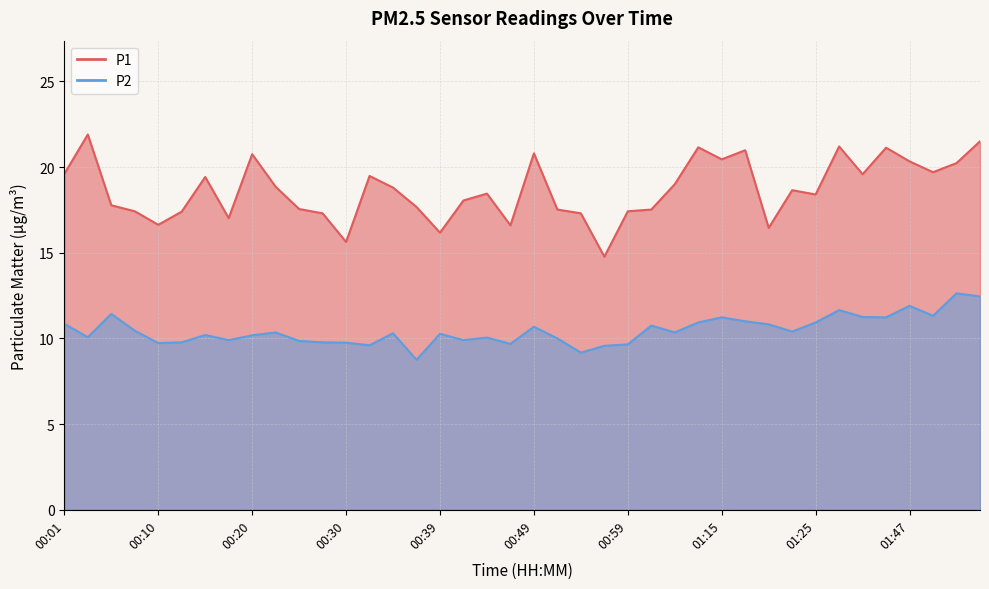

What position from the left is 00:52?

22